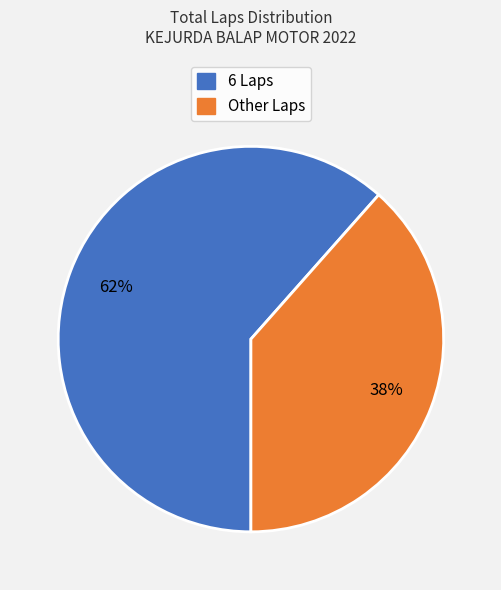

Is there a majority slice in this chart?

Yes